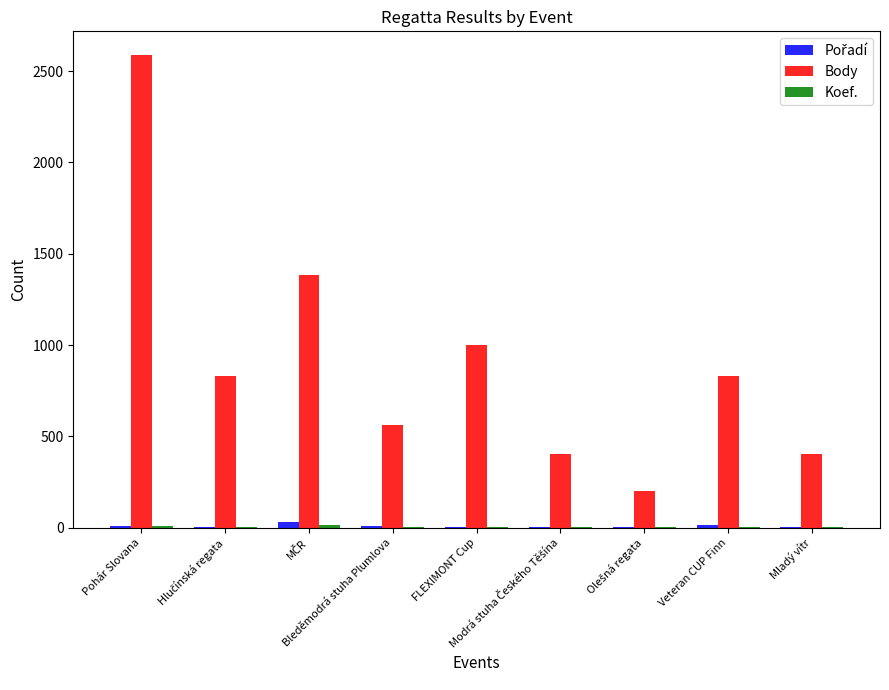

At which category is the sum across all series the highest?

Pohár Slovana